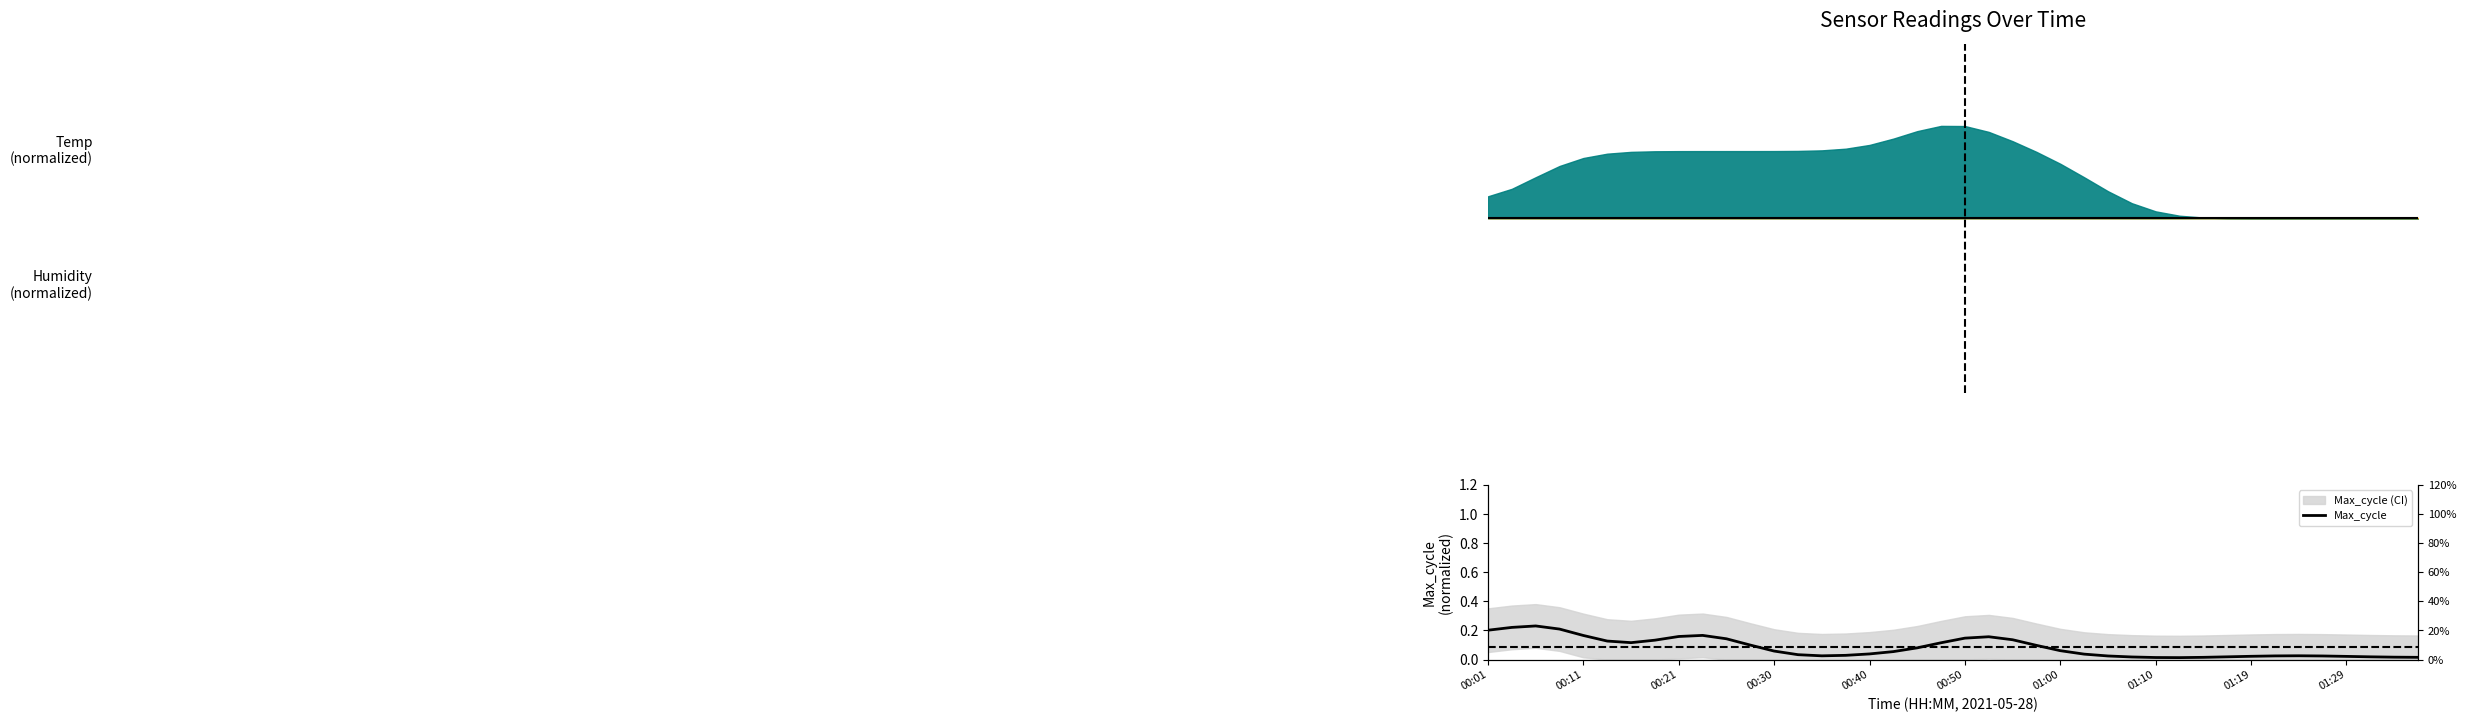

What is the maximum value shown in the chart?

0.2